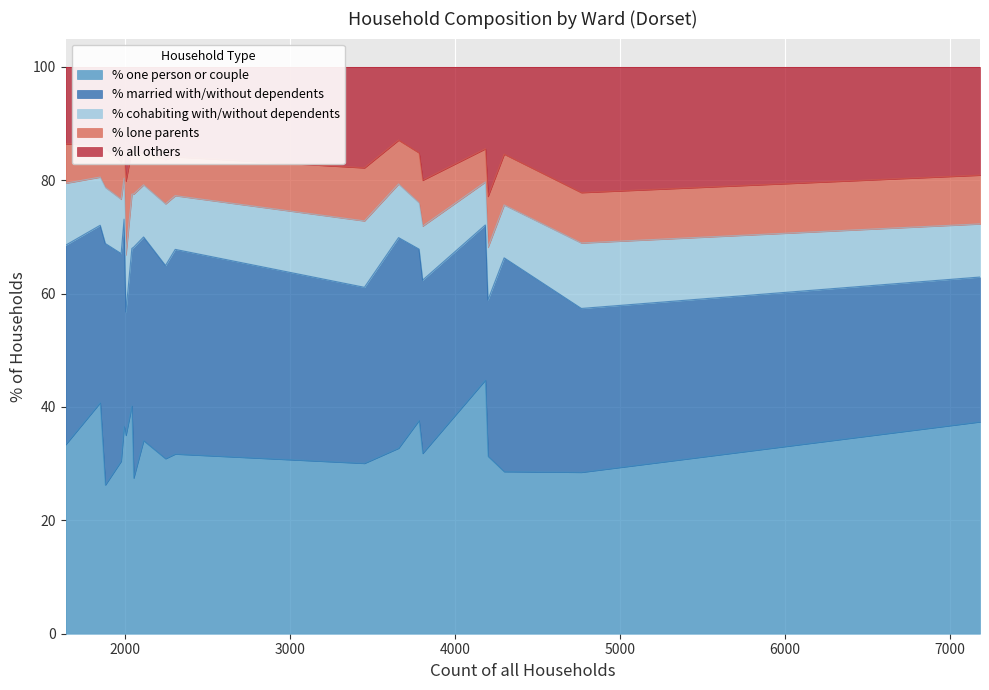

Which series changed the most between Blackmore Vale and Cranborne and Alderholt Ward?

% married with/without dependents